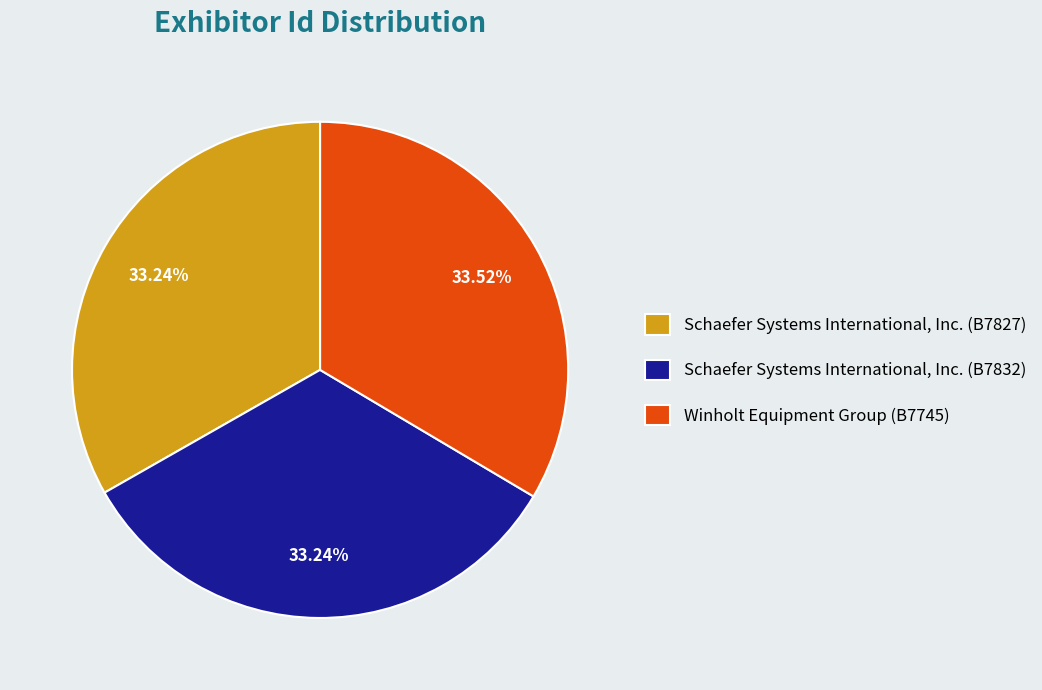

To the nearest percent, what is the average slice percentage?

33%